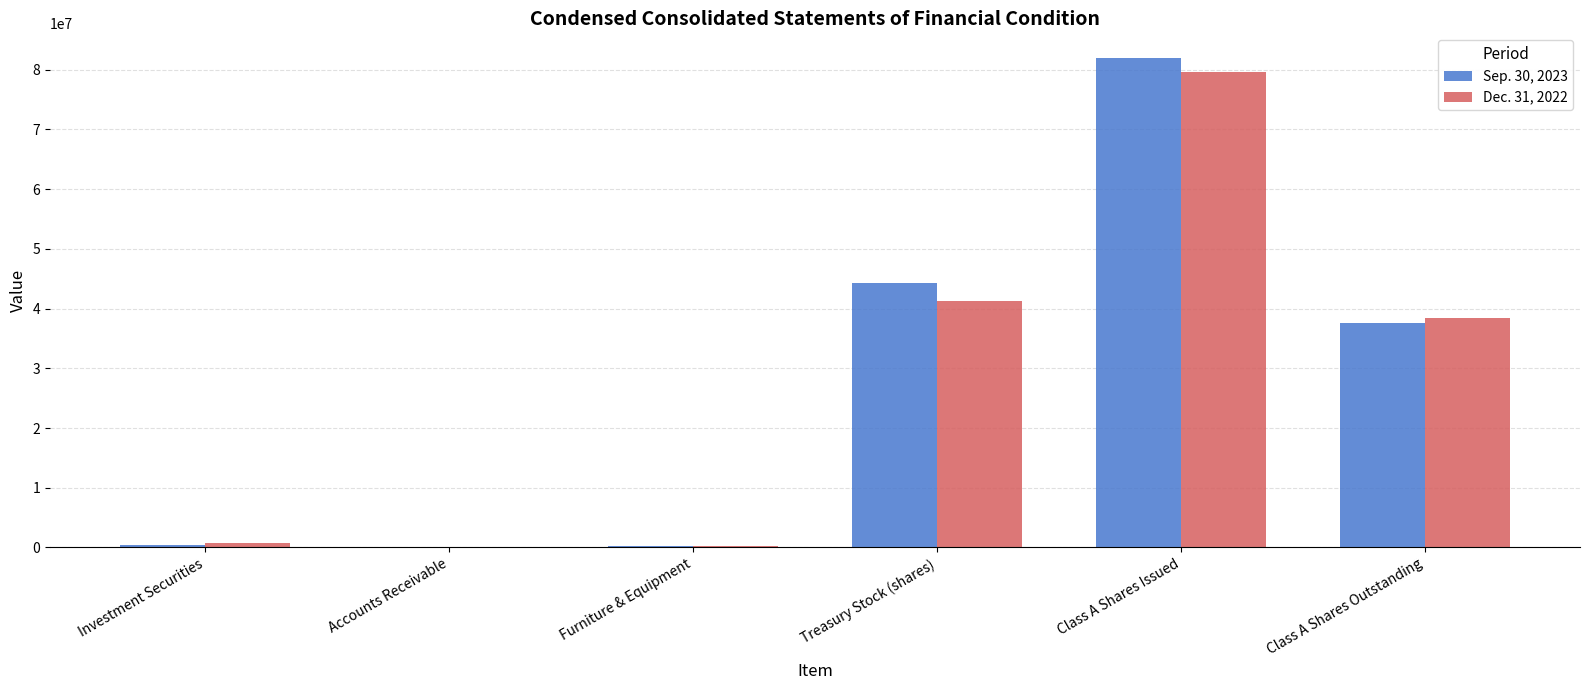

Is it true that Sep. 30, 2023 equals 142044025 at Class A Shares Issued?

False